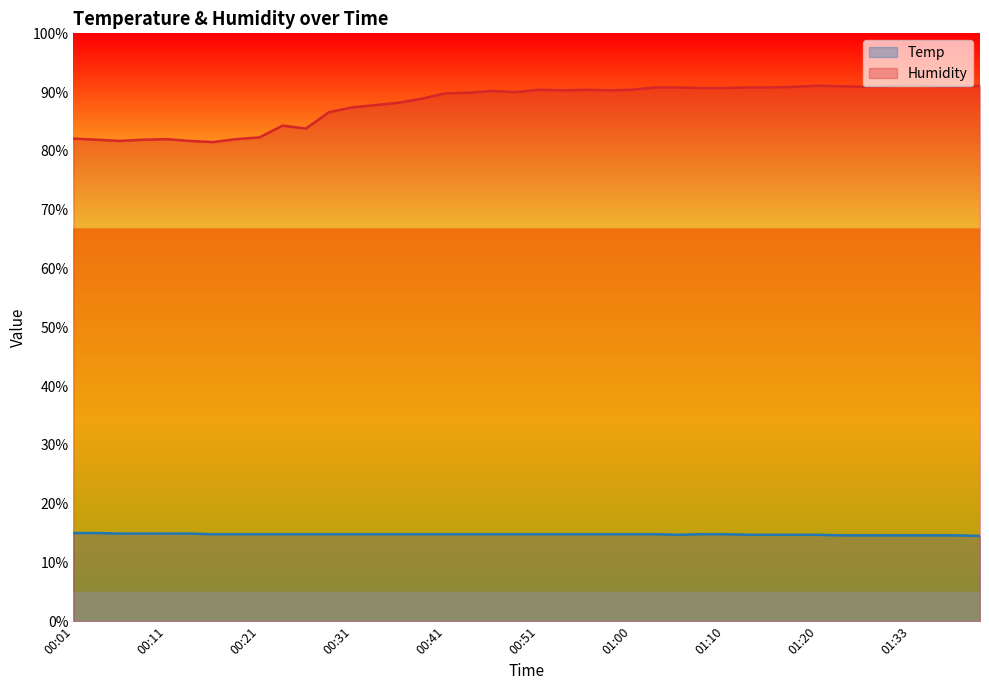

At how many categories does at least one series exceed 88?

26